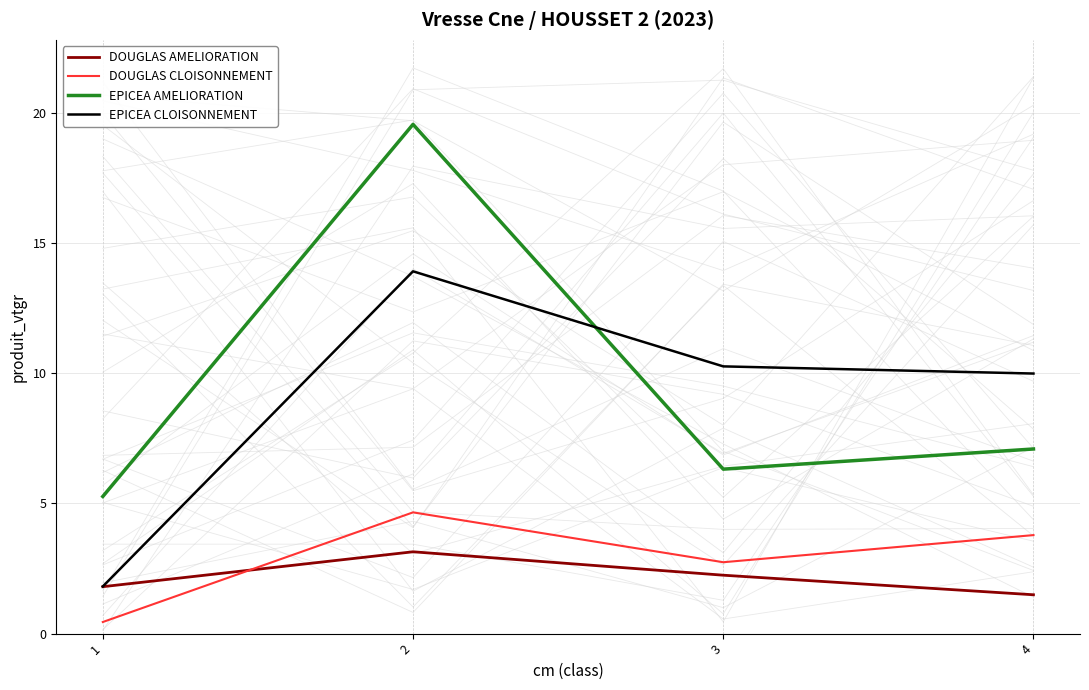

How many interior local peaks does the EPICEA CLOISONNEMENT series have?

1